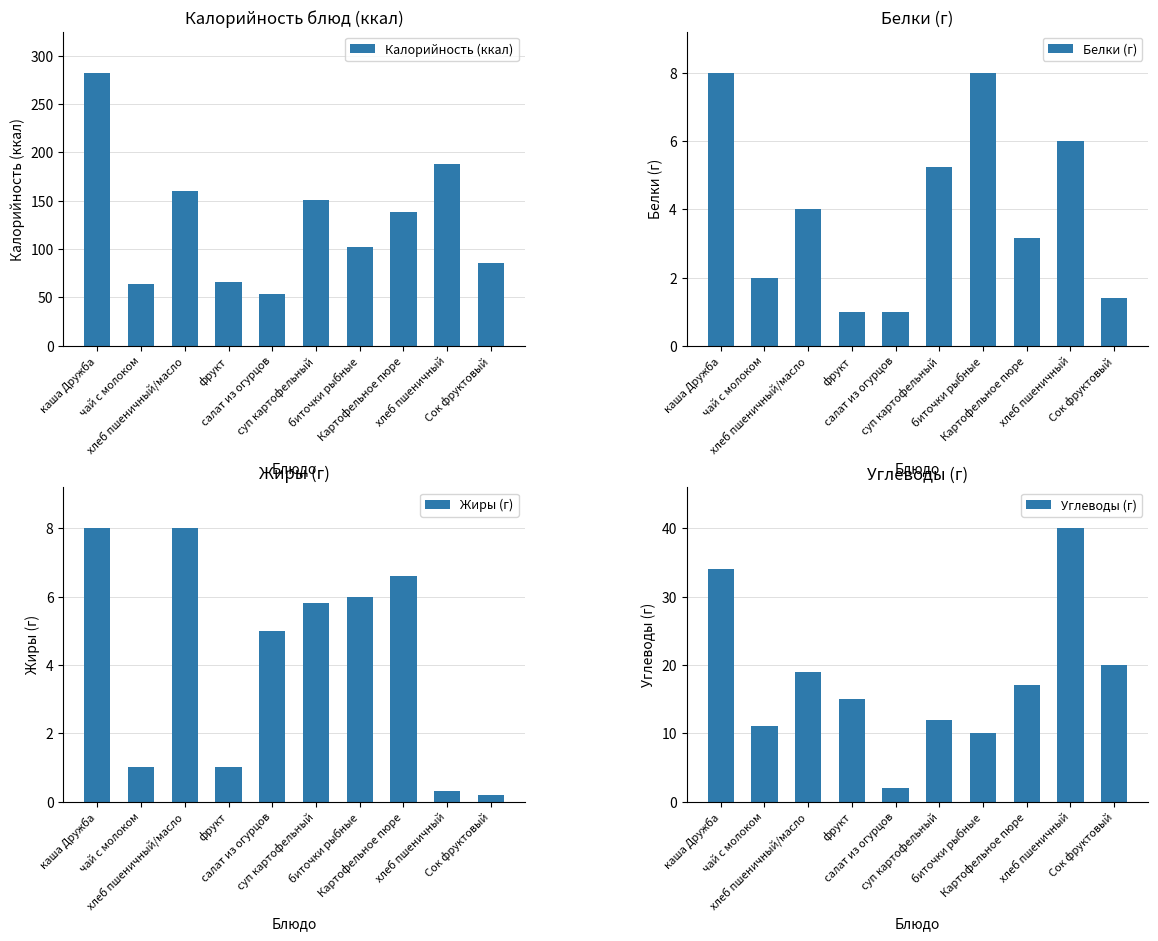

What position from the left is хлеб пшеничный?

9